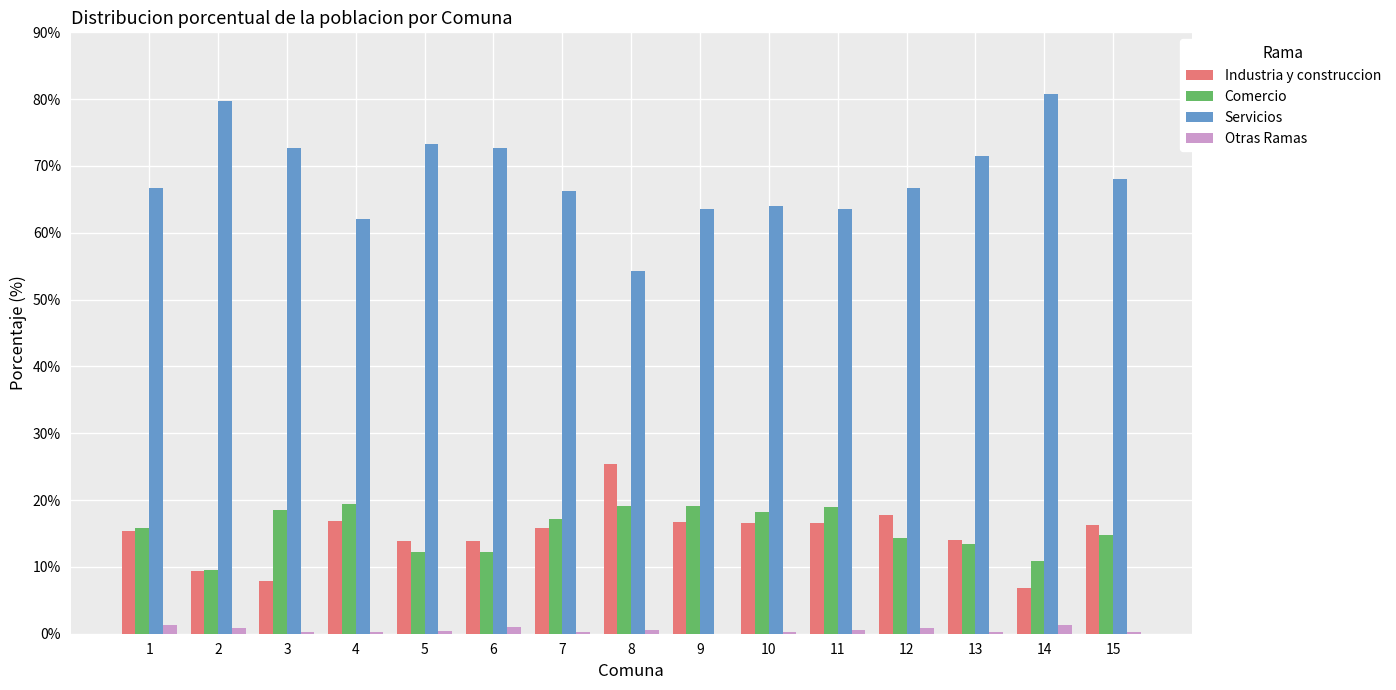

Which series has the largest total across all categories?

Servicios